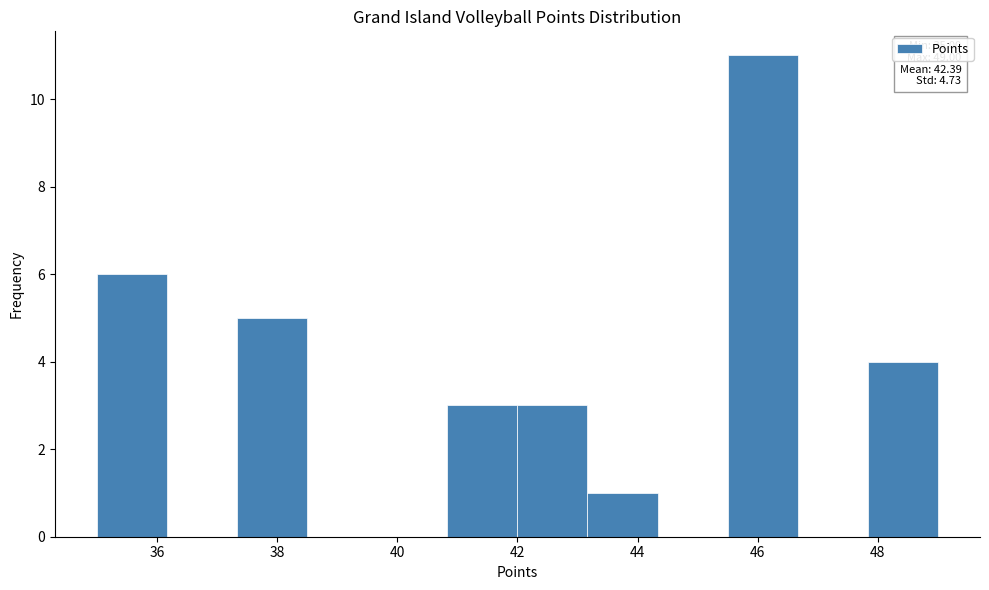

Which range on the x-axis has the tallest bar?

45.6 to 46.6